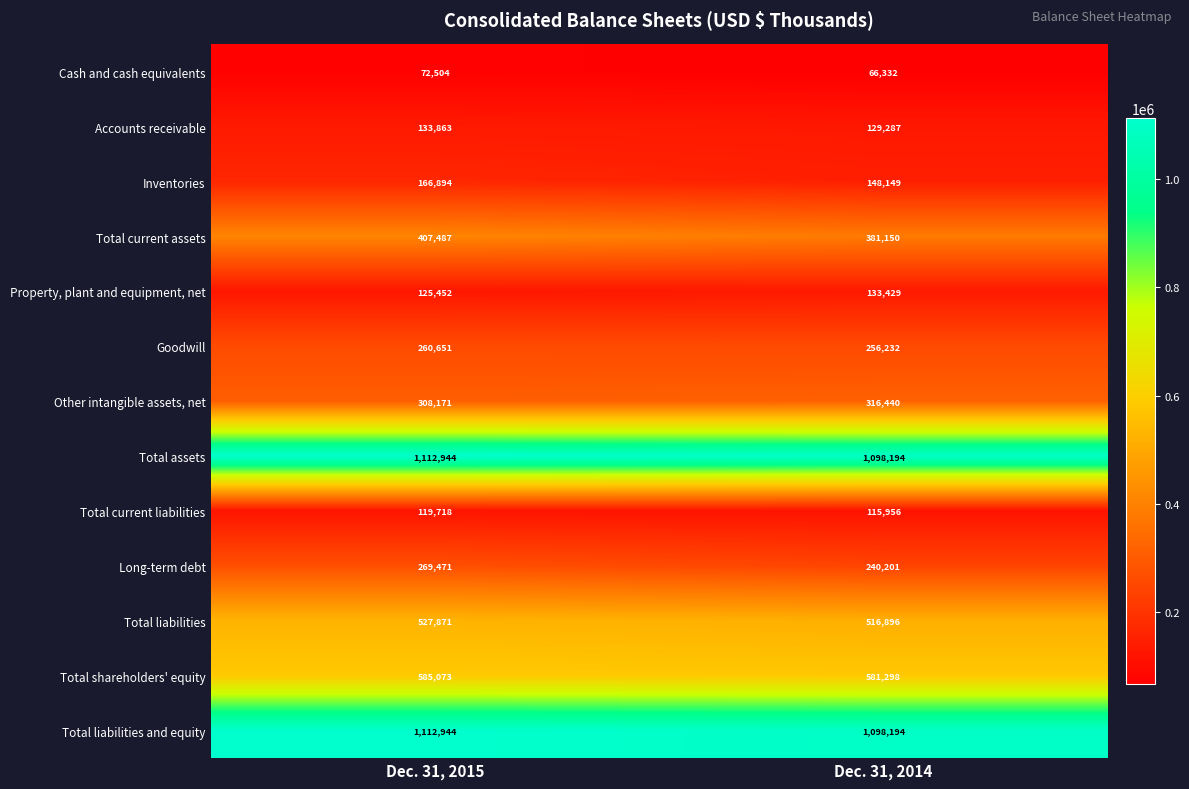

At which label does Goodwill reach its peak?

Dec. 31, 2015